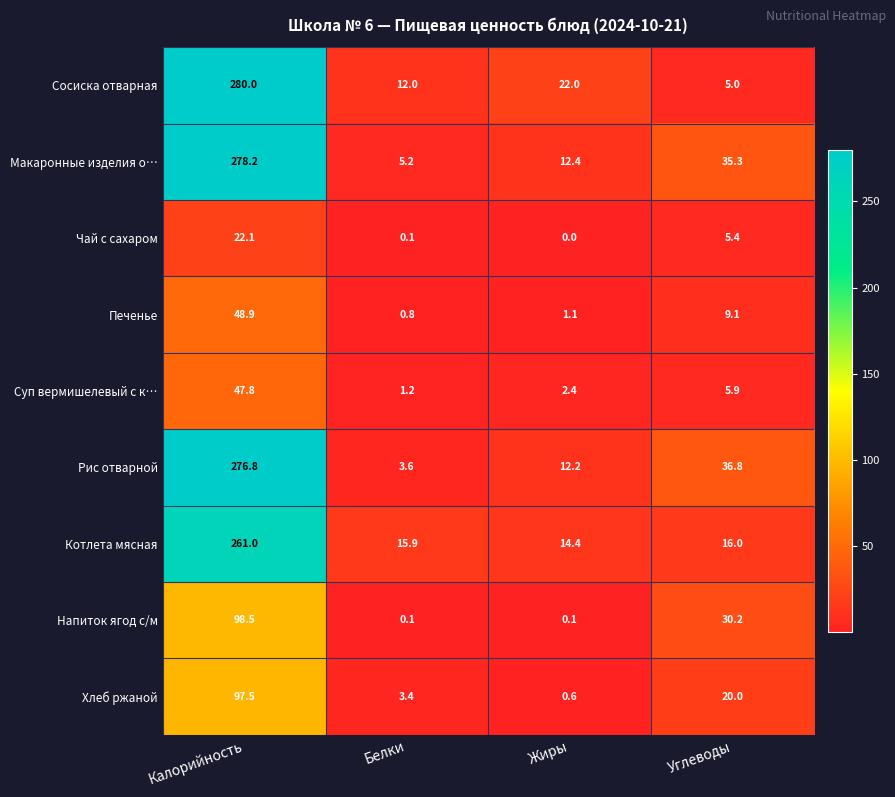

What is the sum of all Печенье values?

59.9